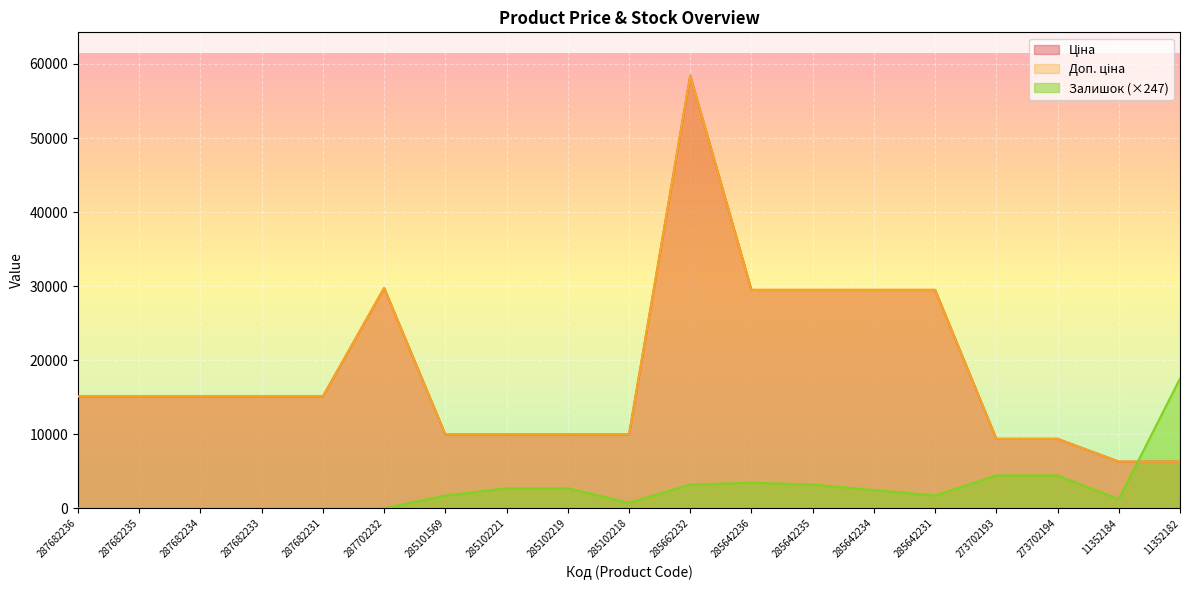

Which series has the largest total across all categories?

Ціна